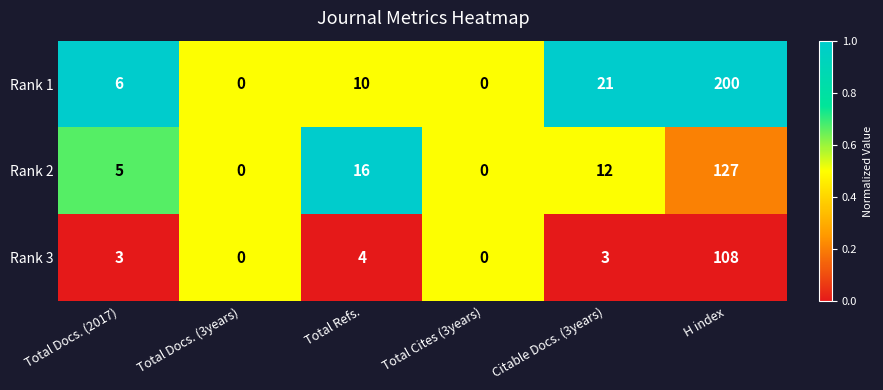

Where is Rank 2 nearest to the value 63?

Total Refs.